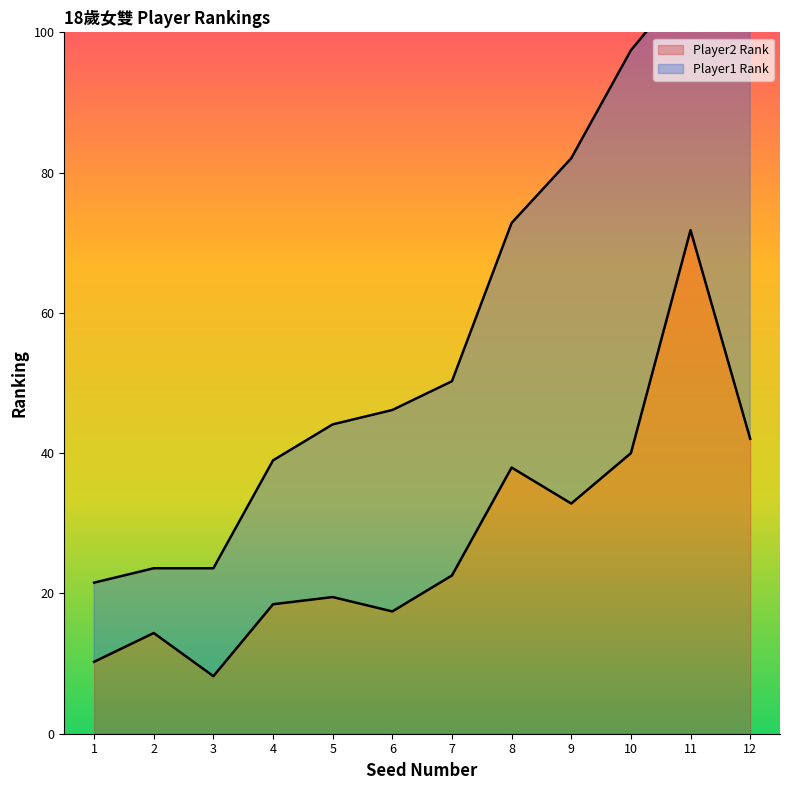

How many categories are shown in the chart?

12